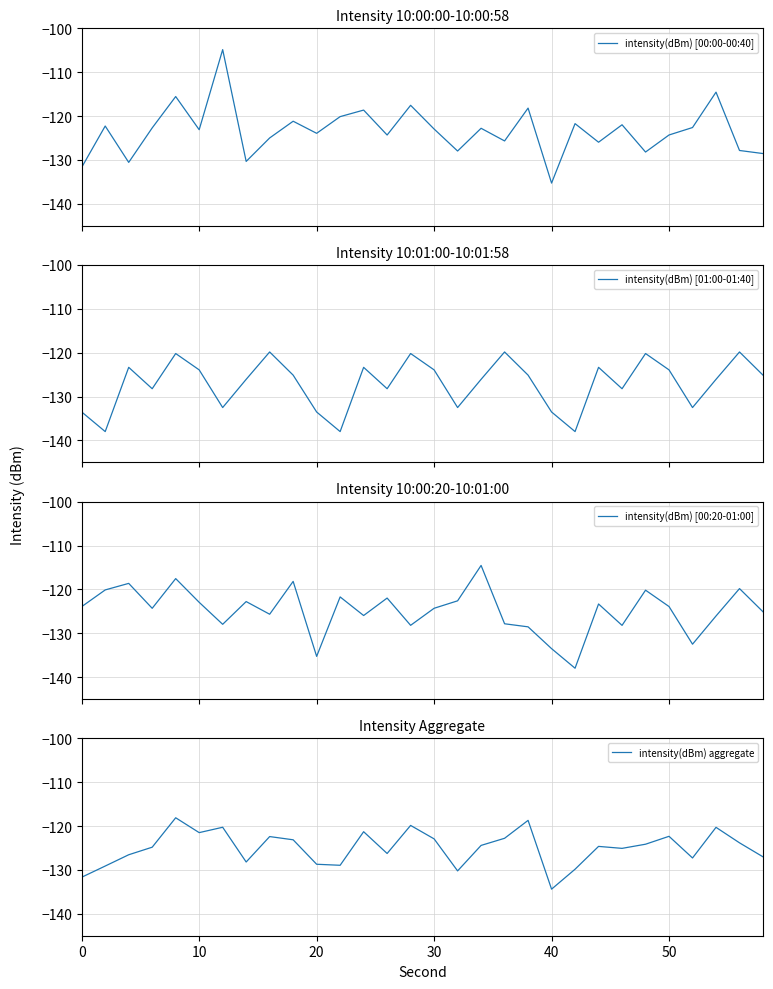

What is the highest value of the intensity(dBm) [01:00-01:40] series?

-119.8